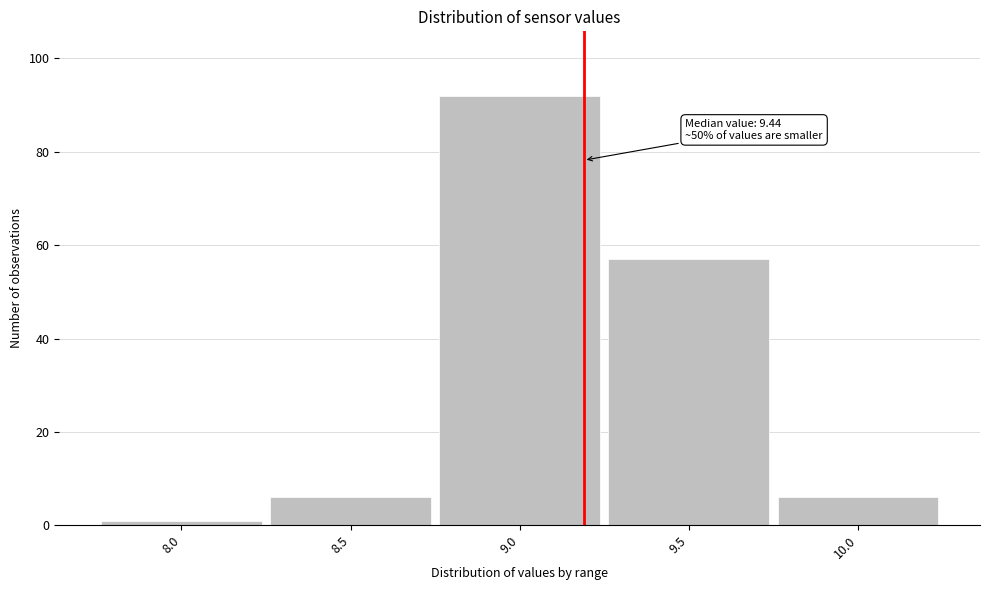

Reading left to right, extract all data points from this chart.

8.0=1	8.5=6	9.0=92	9.5=57	10.0=6